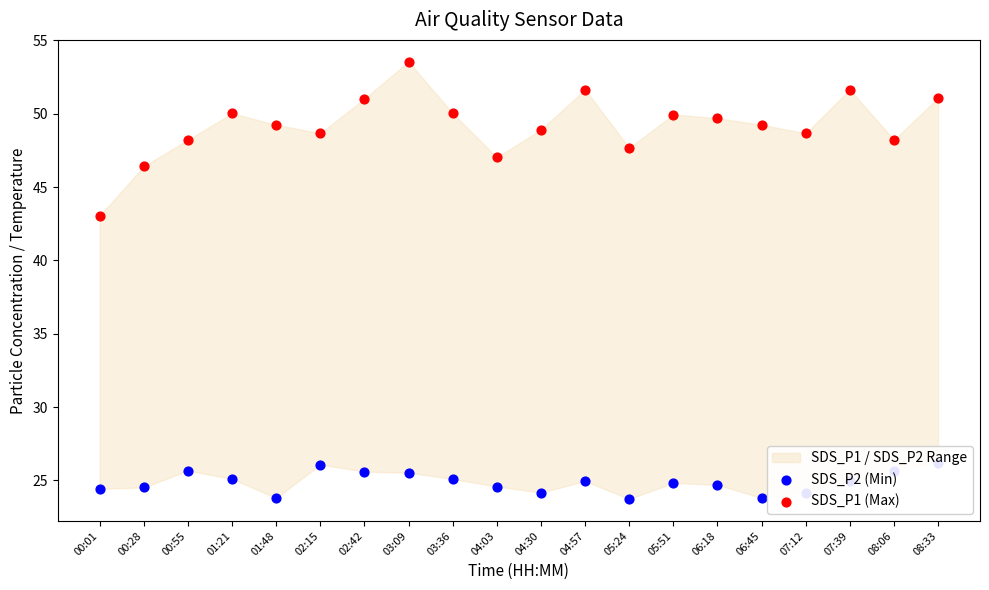

Which series has the largest total across all categories?

SDS_P1 (Max)